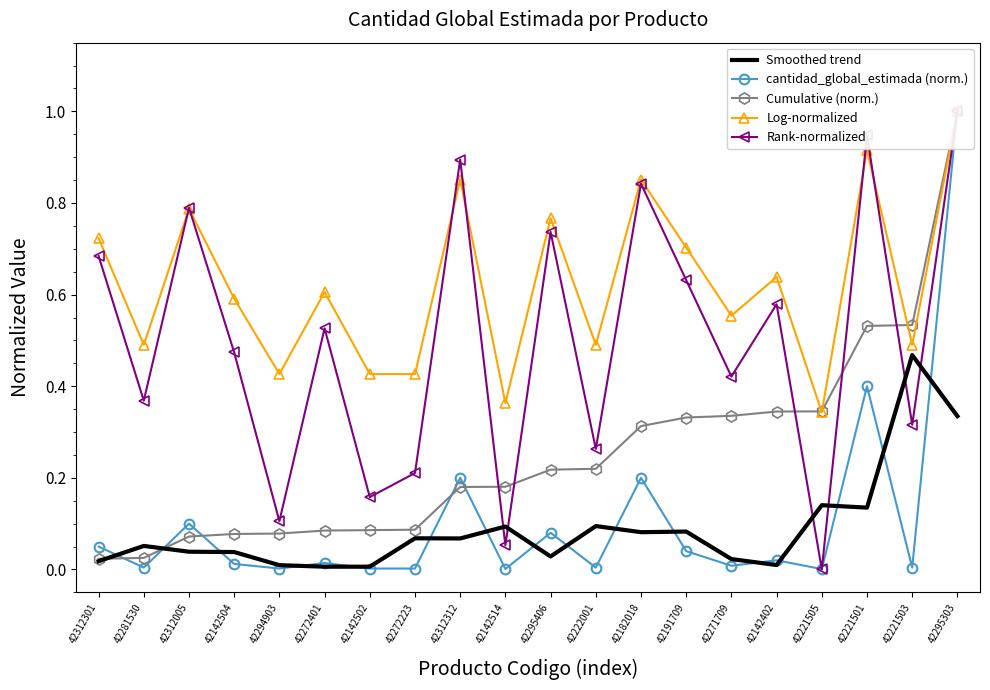

List the series in order of their peak value, highest first.

cantidad_global_estimada (norm.), Cumulative (norm.), Log-normalized, Rank-normalized, Smoothed trend